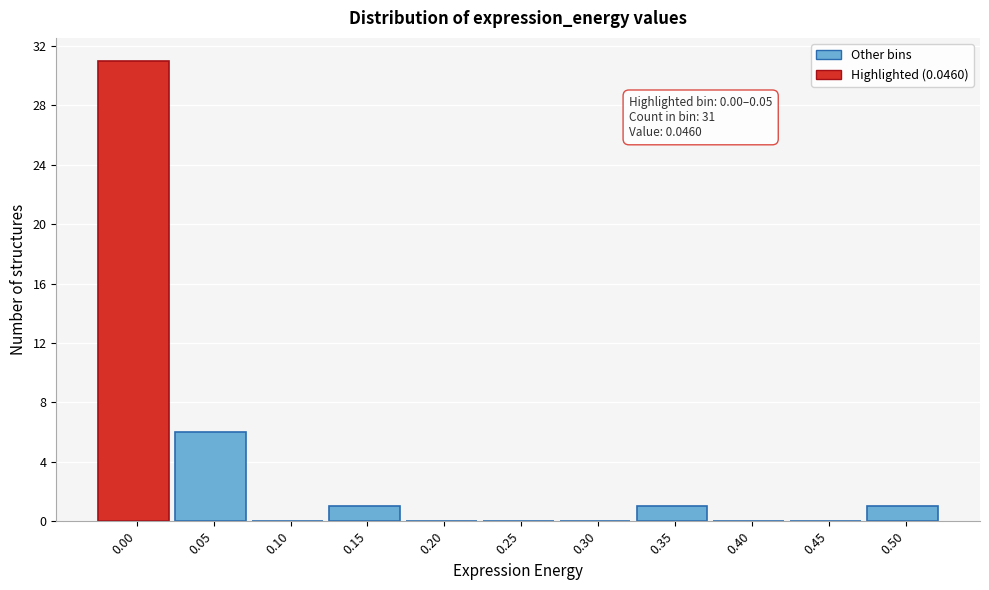

Reading left to right, extract all data points from this chart.

0.00=31	0.05=6	0.10=0	0.15=1	0.20=0	0.25=0	0.30=0	0.35=1	0.40=0	0.45=0	0.50=1